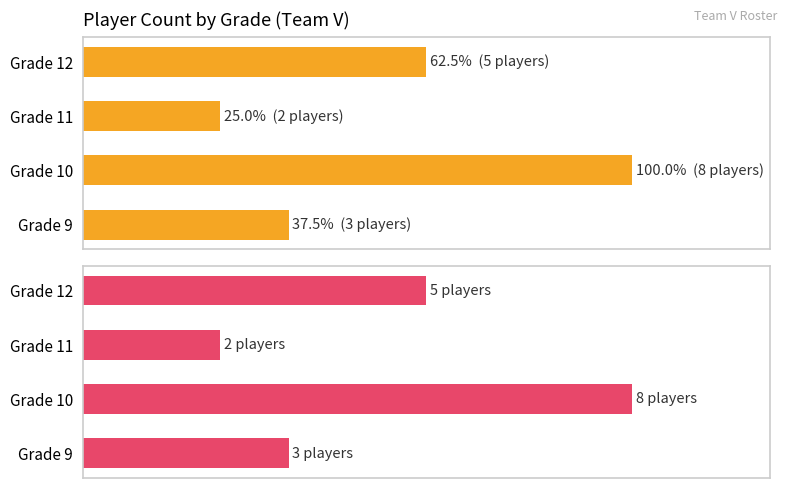

Is it true that Count (pink) equals 12 at Grade 10?

False